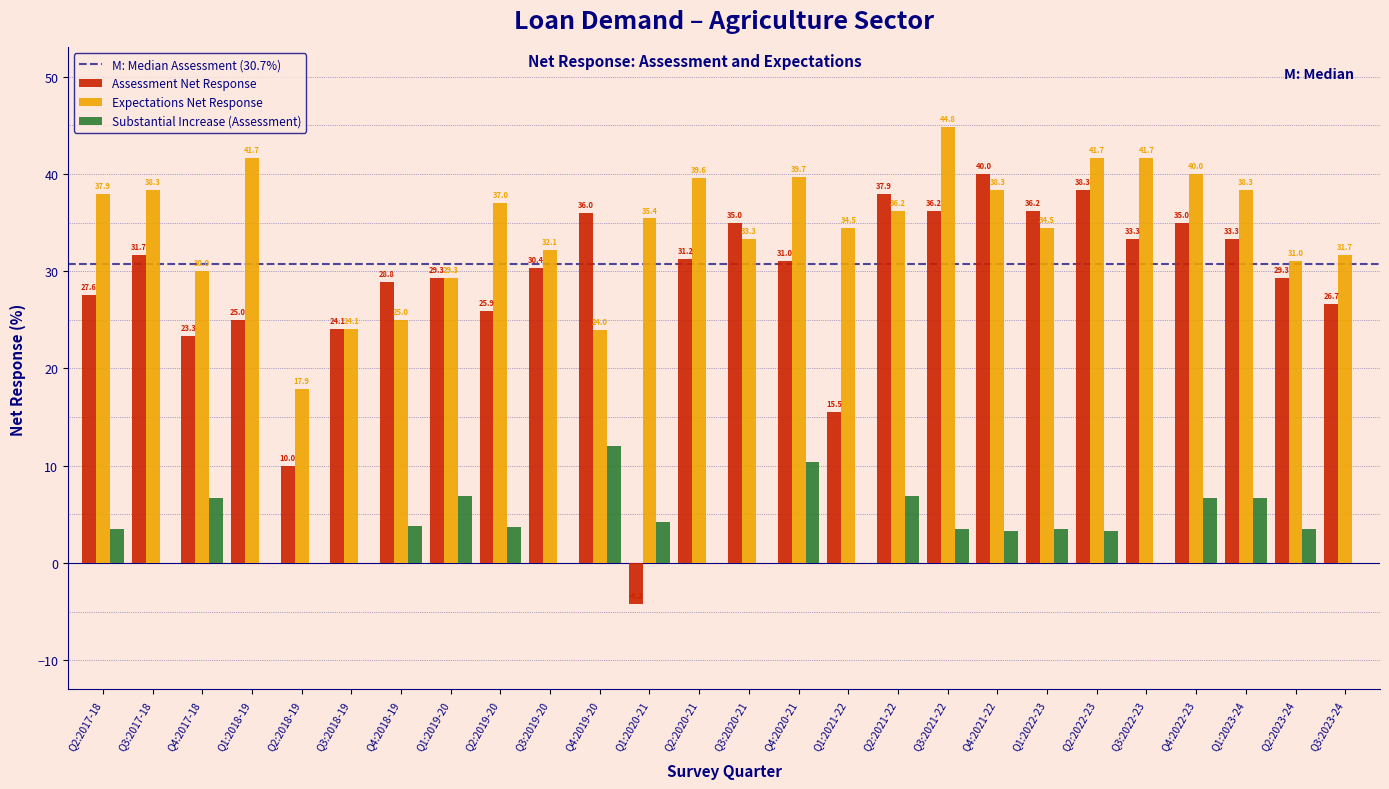

Which series changed the most between Q2:2021-22 and Q3:2021-22?

Expectations Net Response